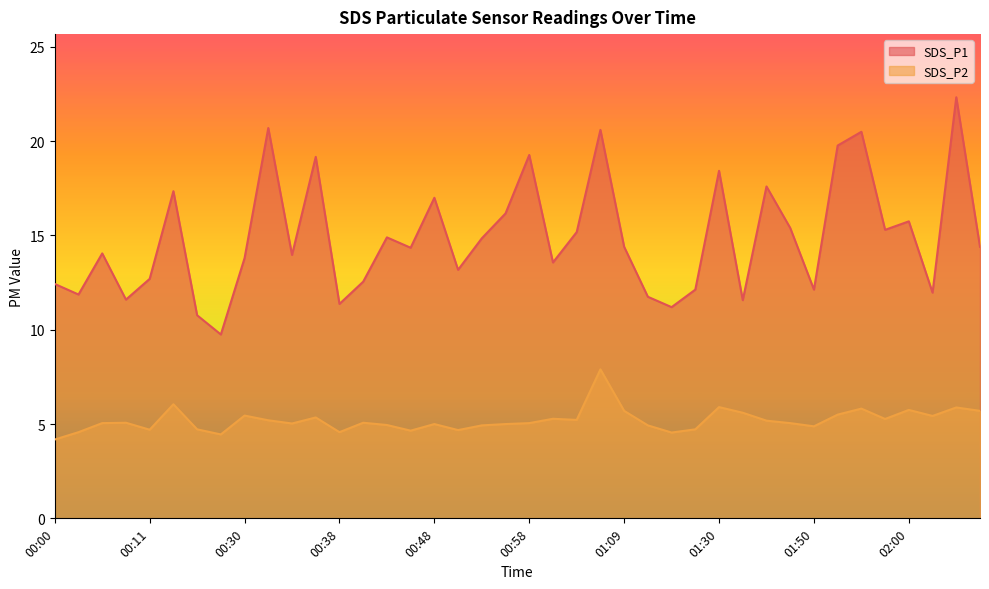

How many data points does each series have?

40